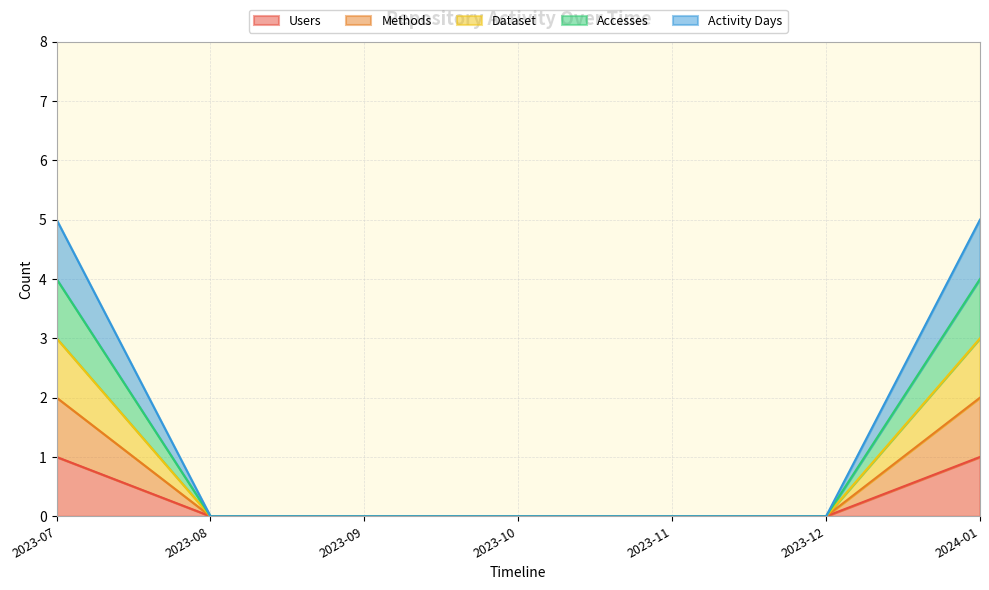

True or false: Accesses has more than 0 points higher than both neighbors.

False